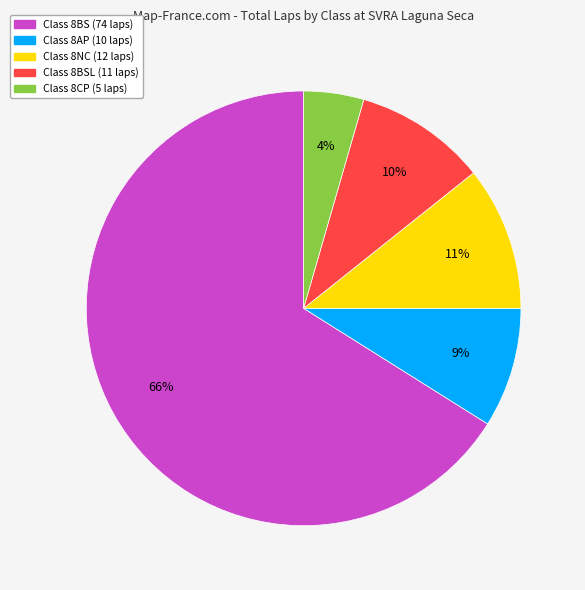

Is there a majority slice in this chart?

Yes